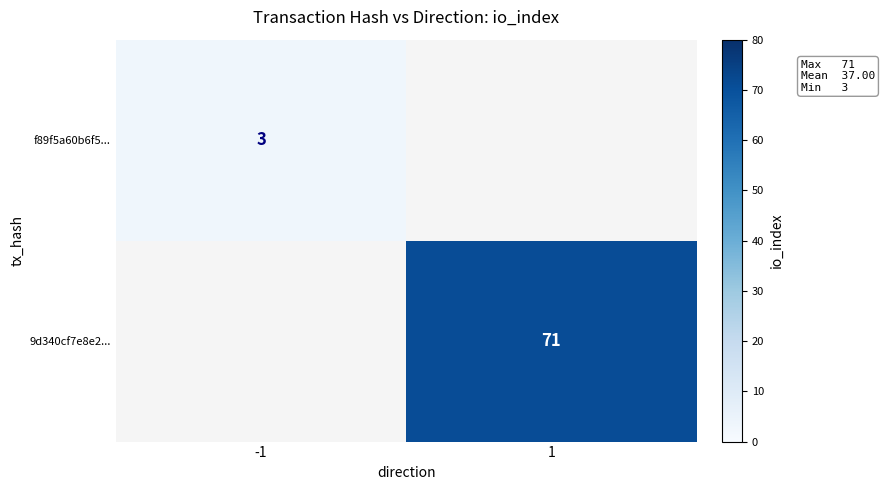

Is it true that 9d340cf7e8e2... equals 71 at 1?

True